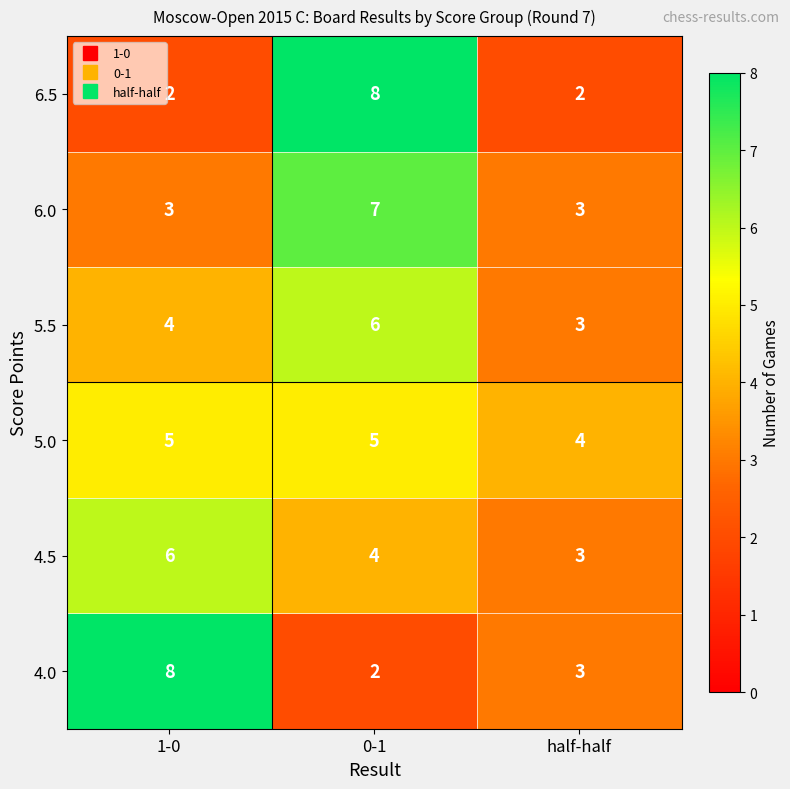

What is the spread (max minus min) of values at 0-1?

6